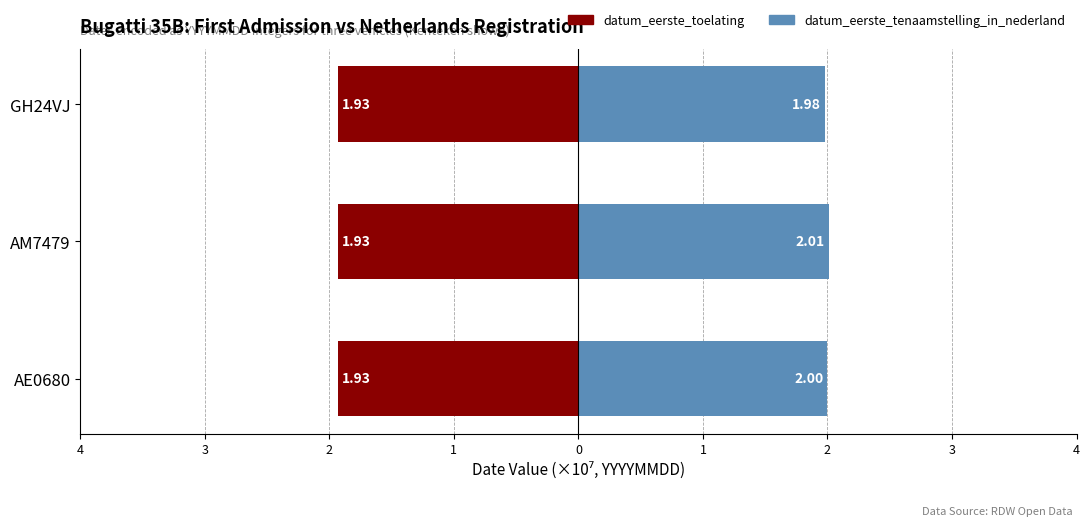

True or false: datum_eerste_tenaamstelling_in_nederland has a value of 3.4 at AE0680.

False